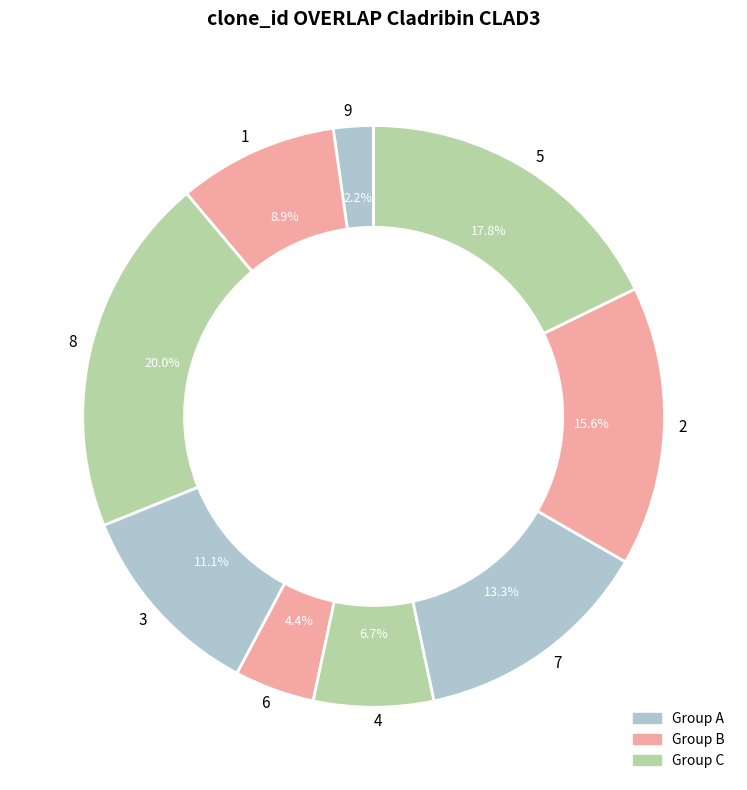

Which has a higher value, 2 or 1?

2